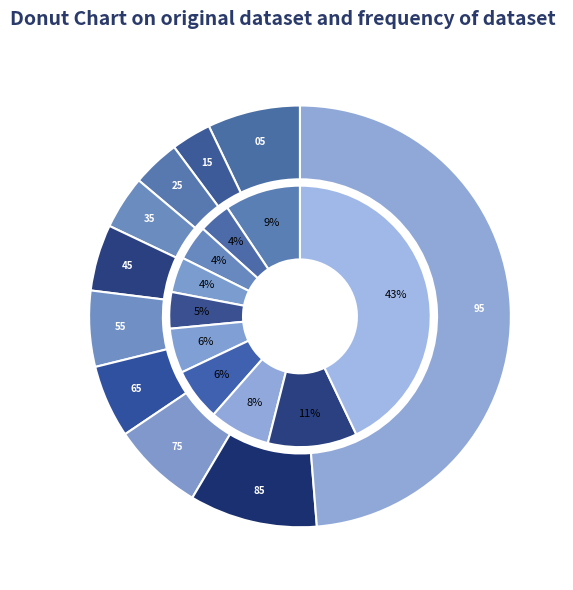

To the nearest percent, what portion does 2 represent?

4%